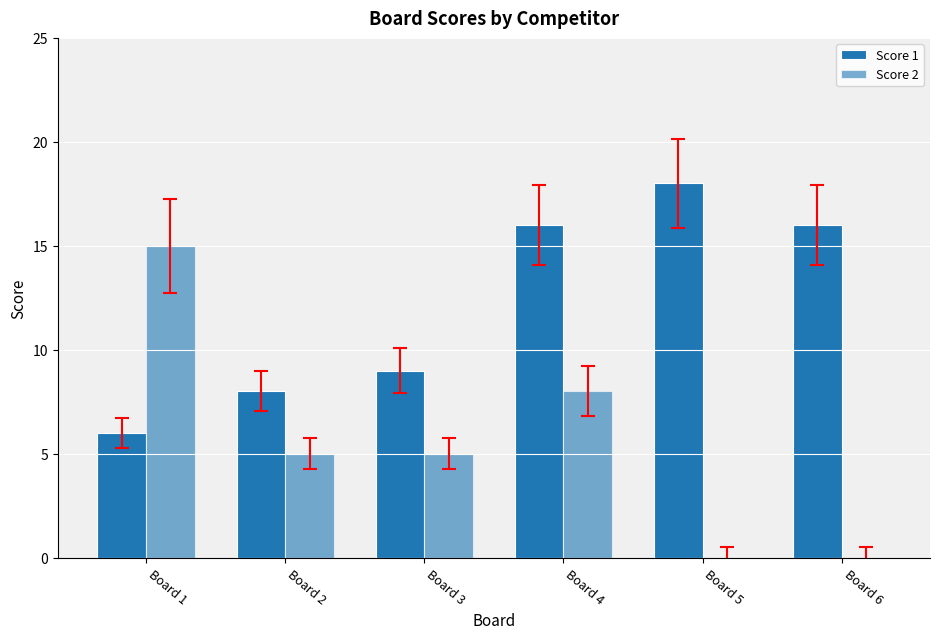

Rank the series by their average value, from highest to lowest.

Score 1, Score 2